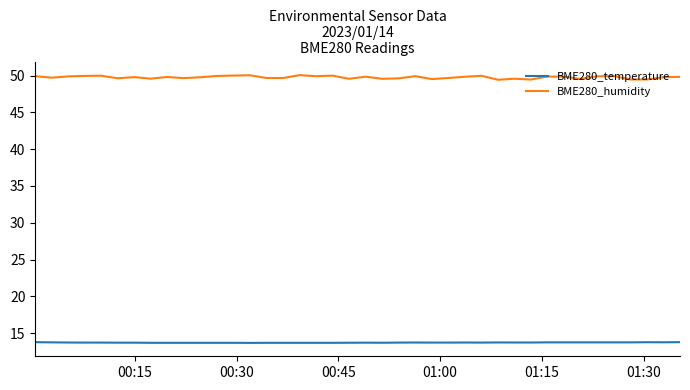

Which series has the largest total across all categories?

BME280_humidity